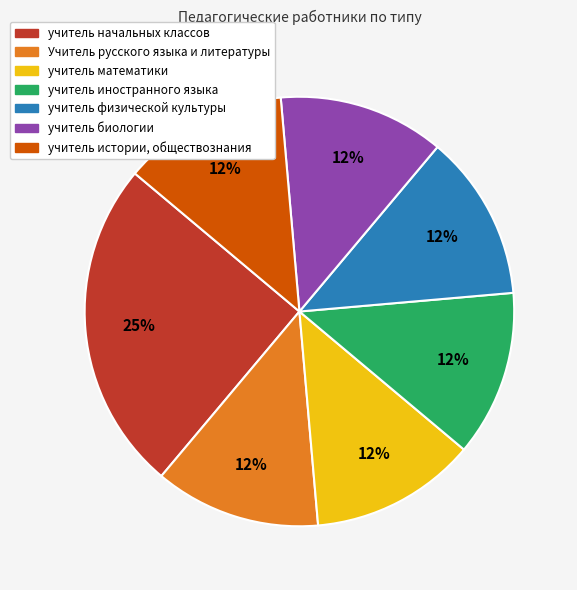

Is there a majority slice in this chart?

No